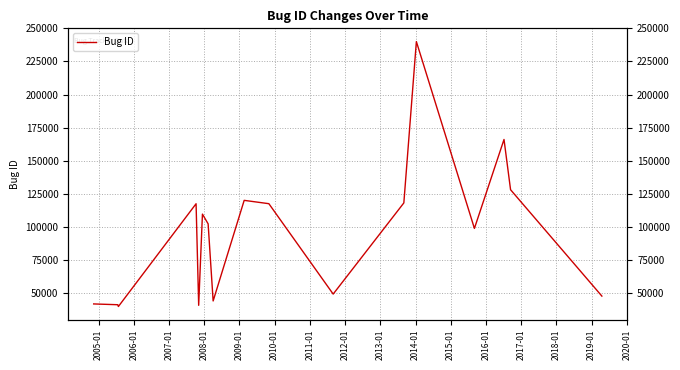

What is the minimum value shown in the chart?

39817